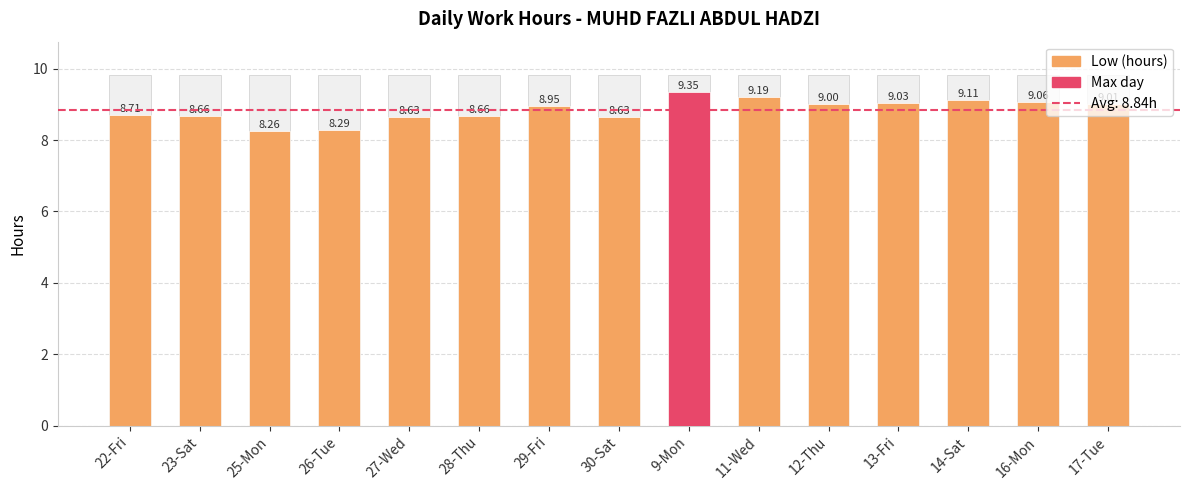

Rank the categories by value from lowest to highest.

25-Mon, 26-Tue, 27-Wed, 30-Sat, 23-Sat, 28-Thu, 22-Fri, 29-Fri, 12-Thu, 17-Tue, 13-Fri, 16-Mon, 14-Sat, 11-Wed, 9-Mon